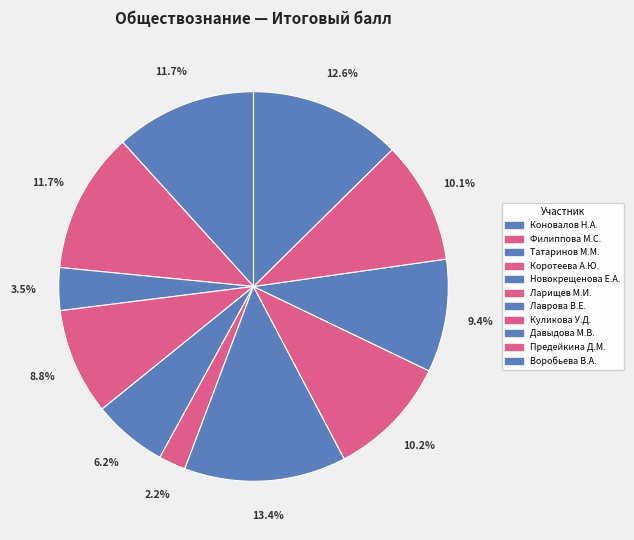

How many segments does this pie chart have?

11